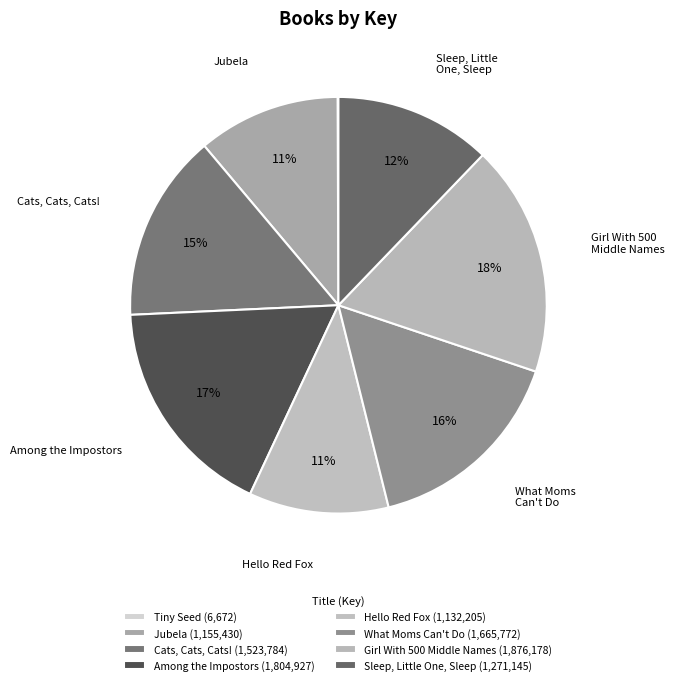

Is there a majority slice in this chart?

No